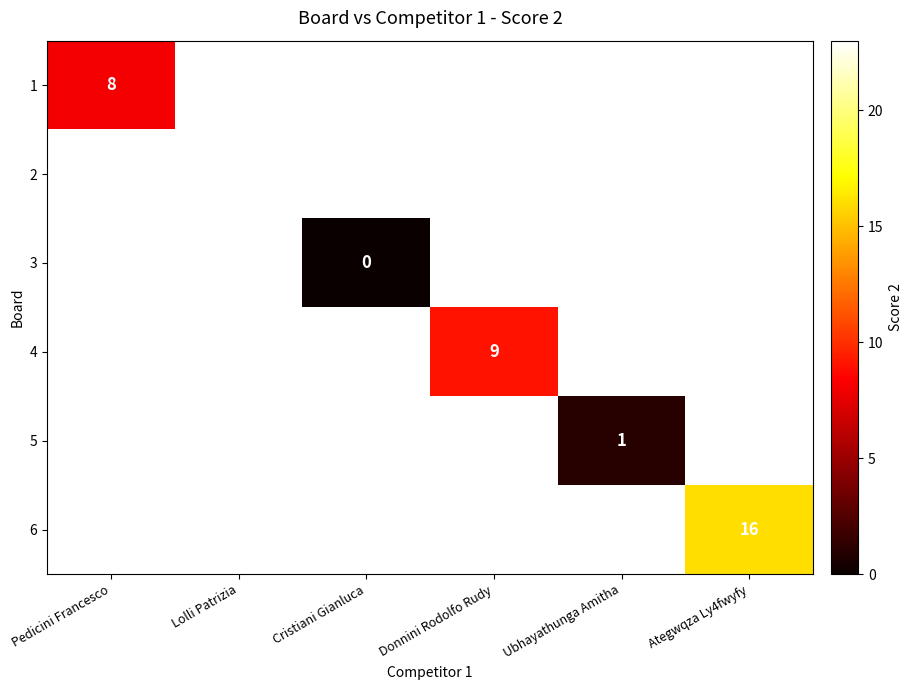

Is it true that 4 equals 16 at Donnini Rodolfo Rudy?

False